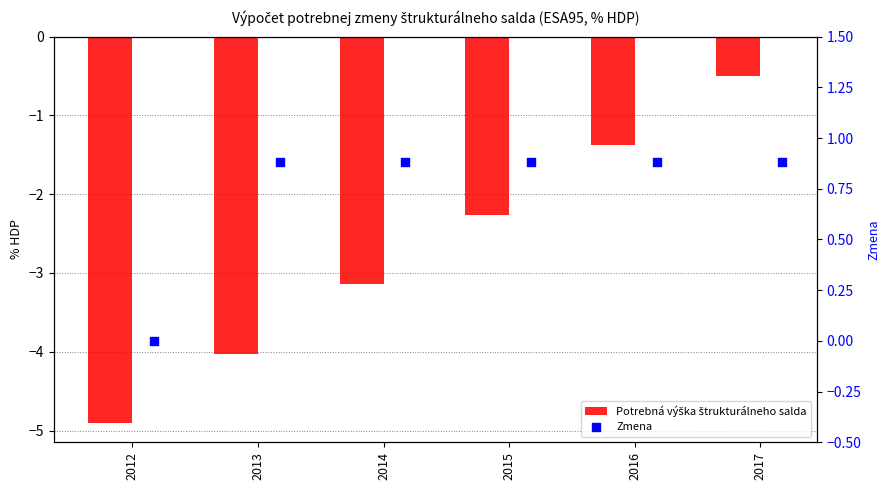

Which series has the widest spread of Y values?

Potrebná výška štrukturálneho salda